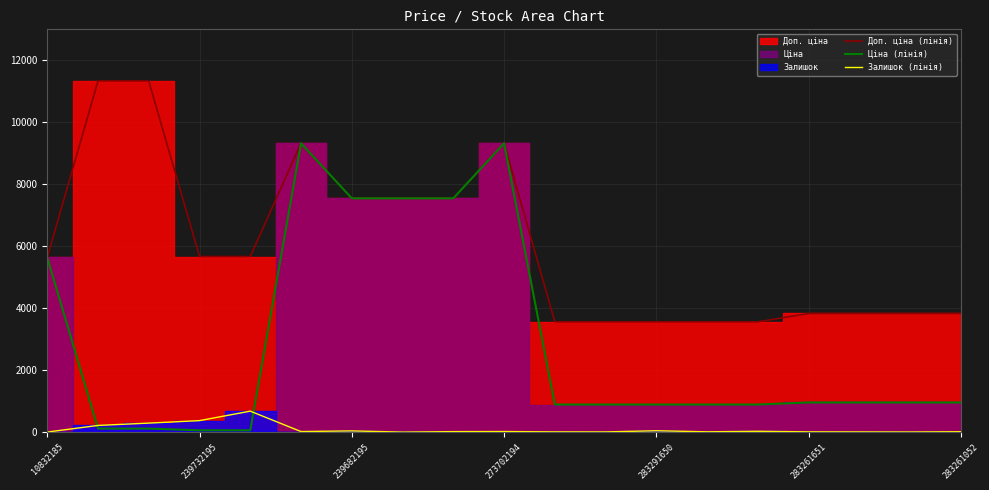

Which series has the widest spread of values?

Ціна (лінія)